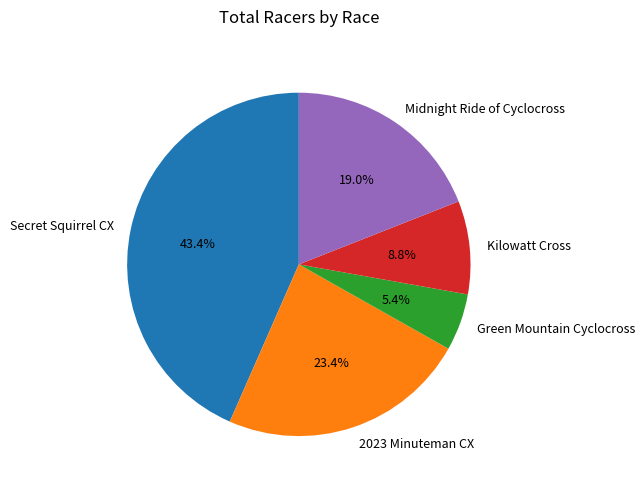

Between Secret Squirrel CX and 2023 Minuteman CX, which is larger?

Secret Squirrel CX